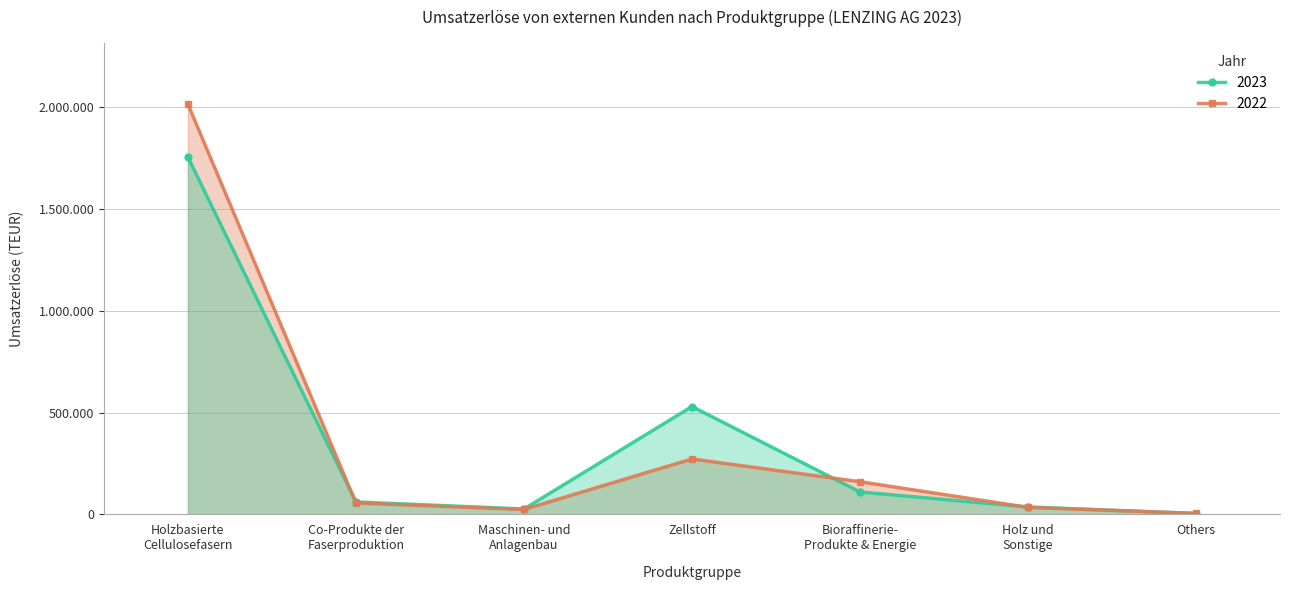

Is the value of 2023 at Holz und
Sonstige greater than the value of 2022 at Holzbasierte
Cellulosefasern?

No